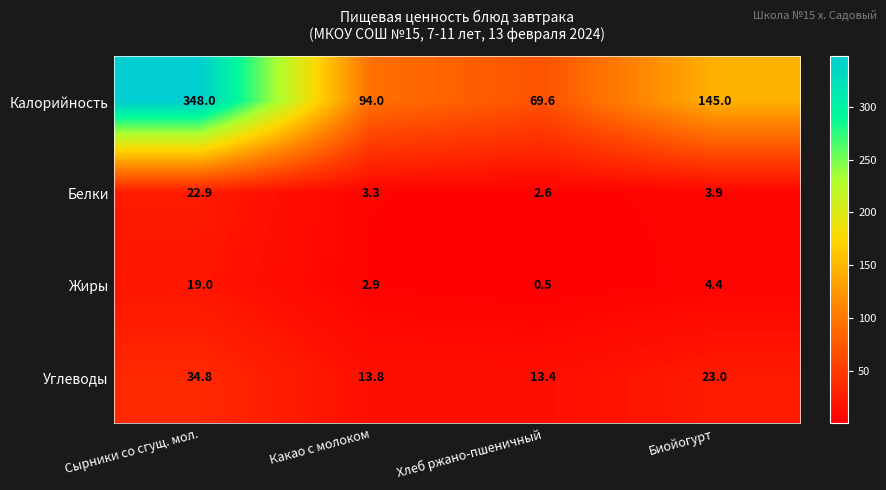

Between Сырники со сгущ. мол. and Хлеб ржано-пшеничный, which series saw the biggest shift?

Калорийность